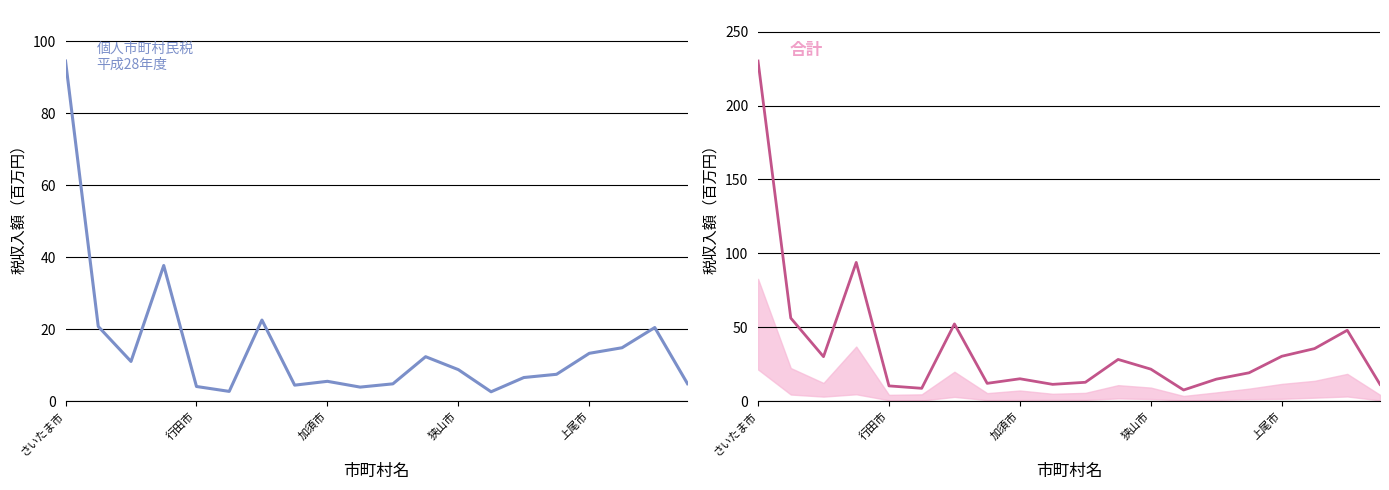

What is the total value across all series at 11?

40.6